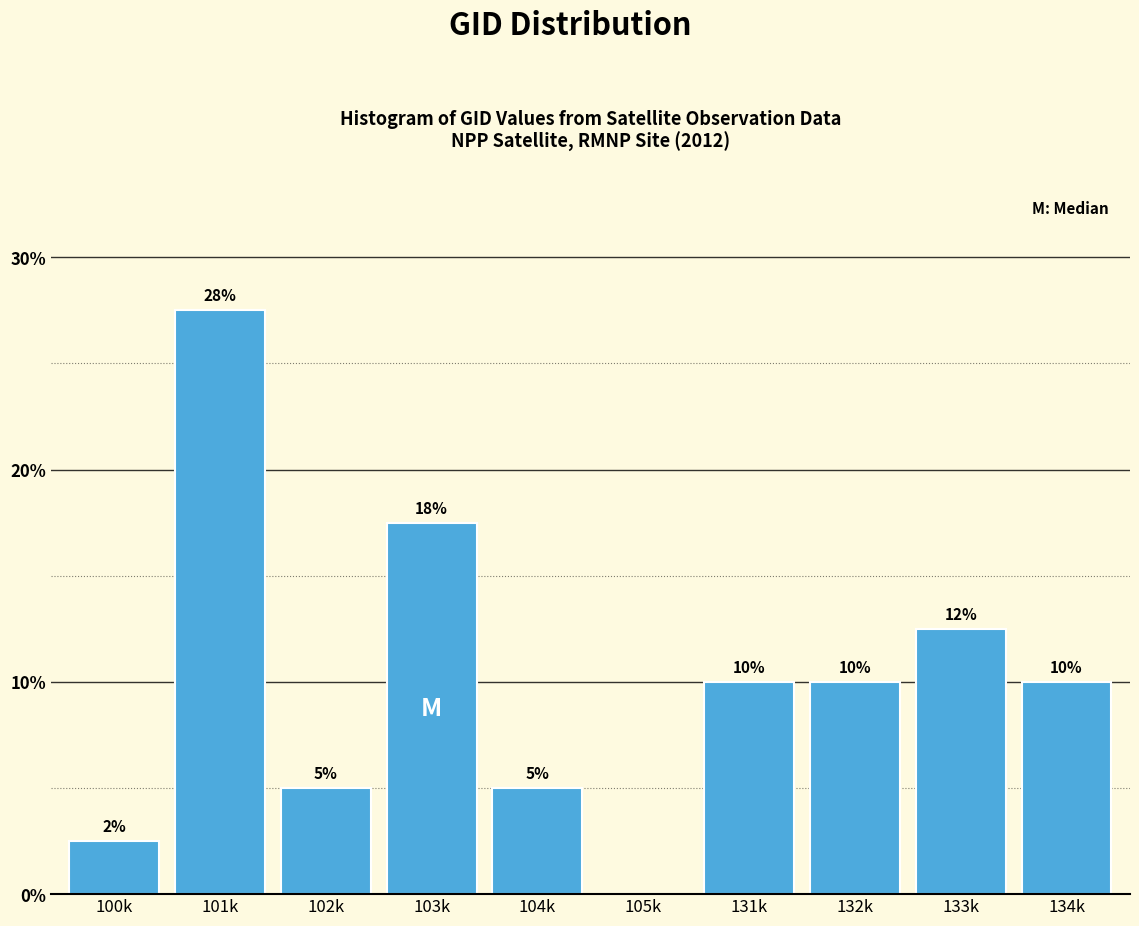

Where is the data nearest to the value 13?

133k